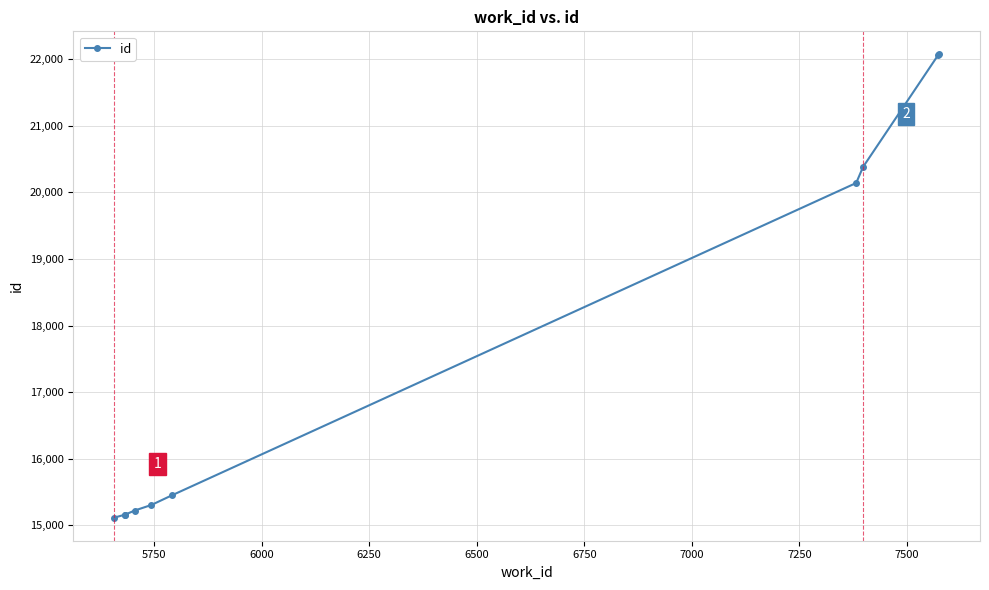

How many lines are shown in the chart?

1